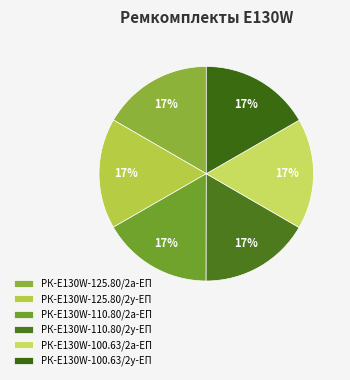

Is РК-E130W-110.80/2а-ЕП the majority of the pie?

No